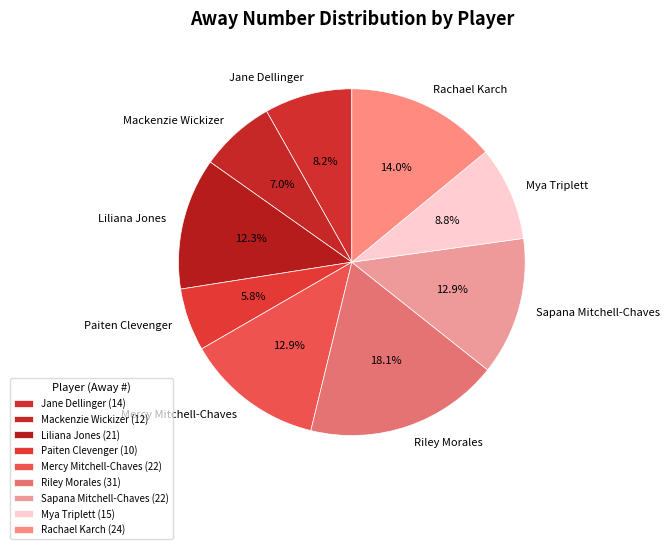

Does any single category account for the majority?

No